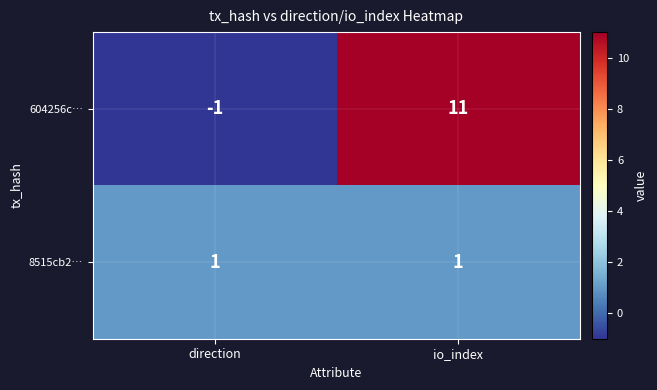

At how many categories does at least one series exceed 10?

1